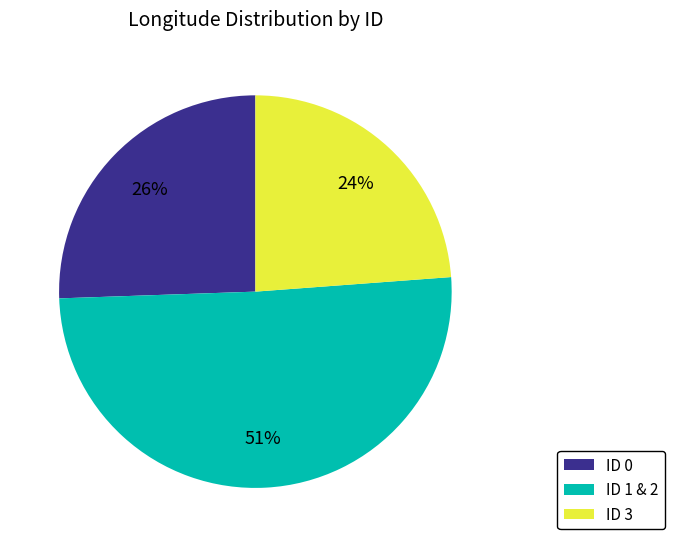

To the nearest percent, what percentage of the pie is ID 3?

24%